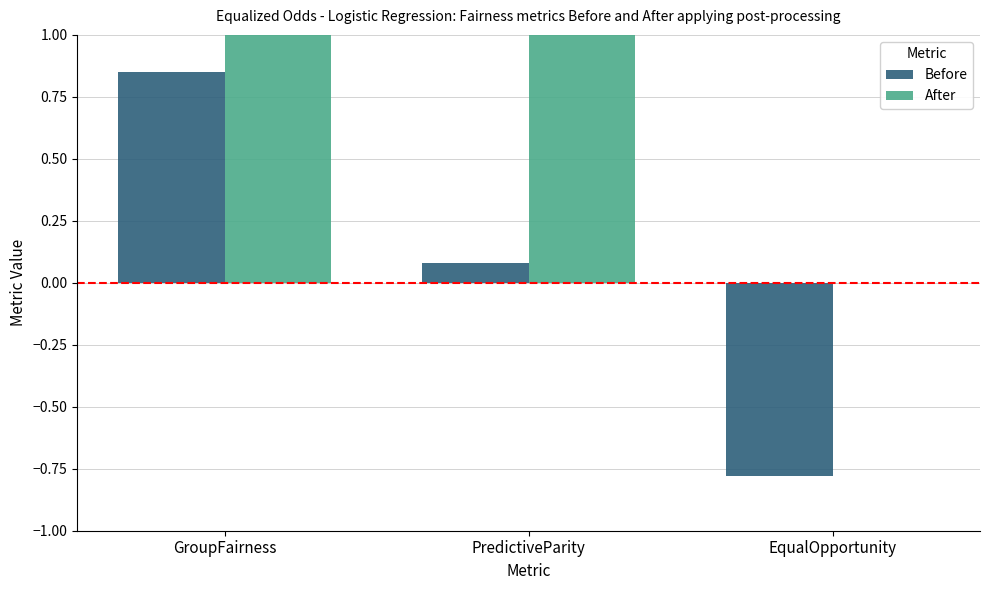

How many series are shown in this chart?

2